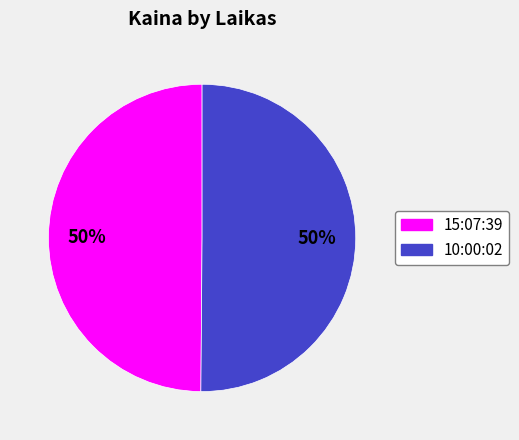

The 15:07:39 slice represents 50% of the pie. True or false?

True